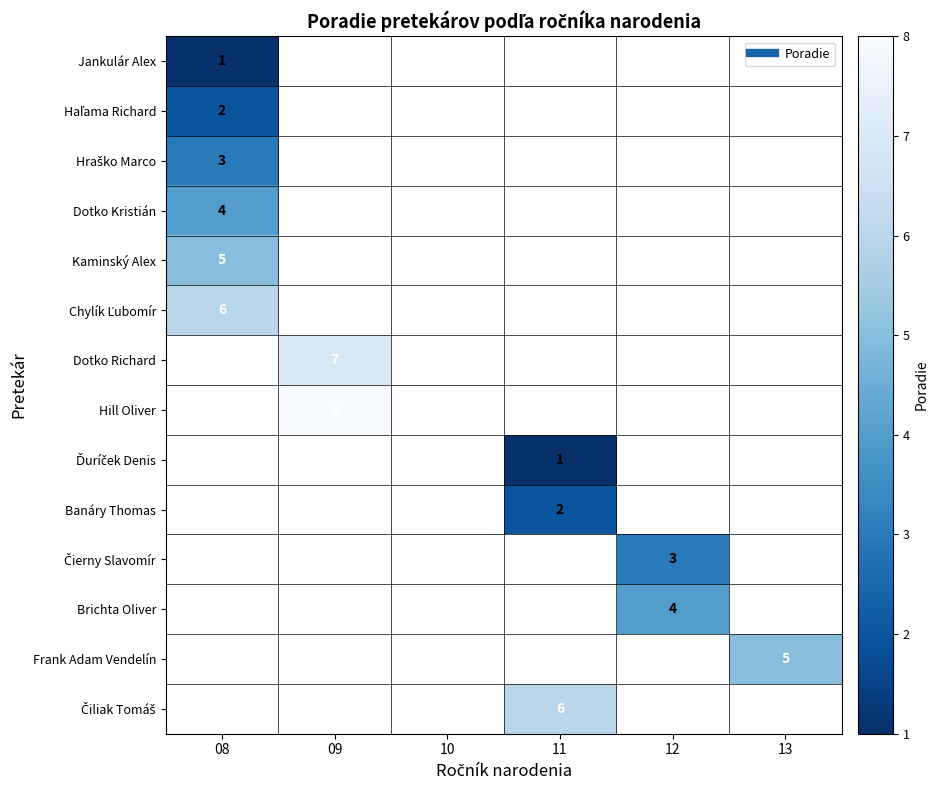

What is the highest value of the Chylík Ľubomír series?

6.0